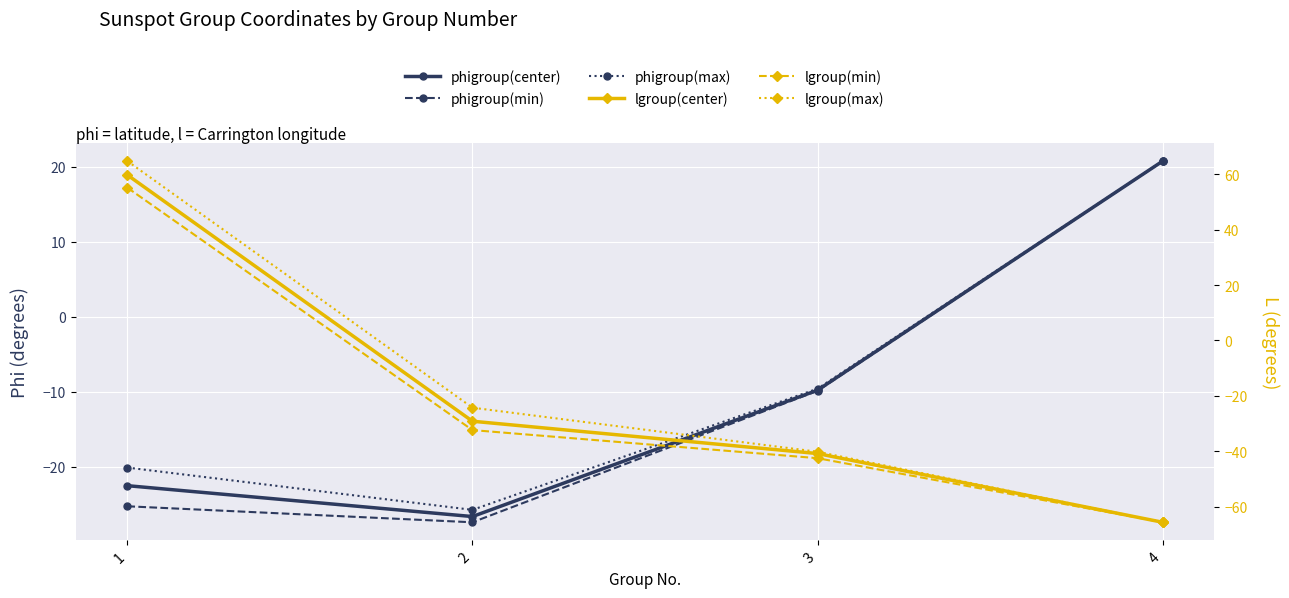

What is the smallest value displayed?

-65.6